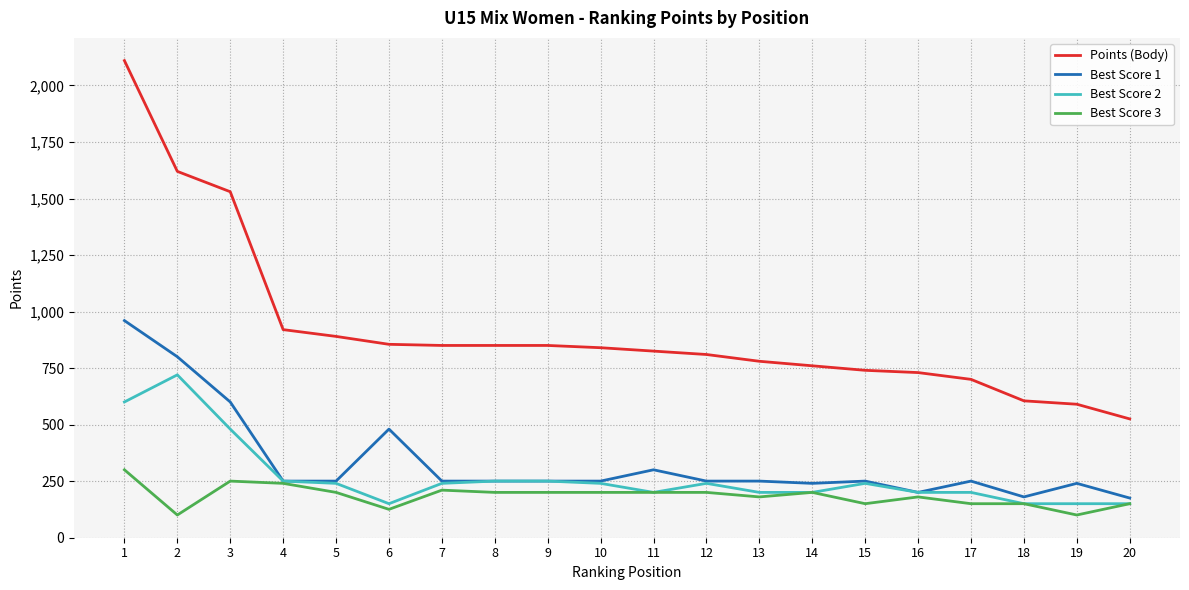

What is the spread (max minus min) of values at 14?

560